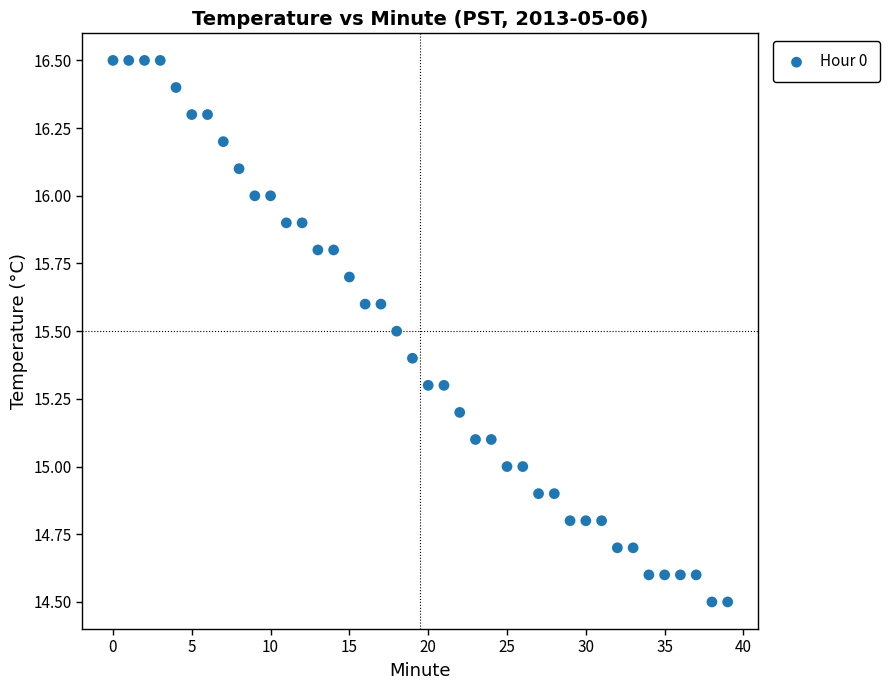

What is the range of Y values (max minus min)?

2.0